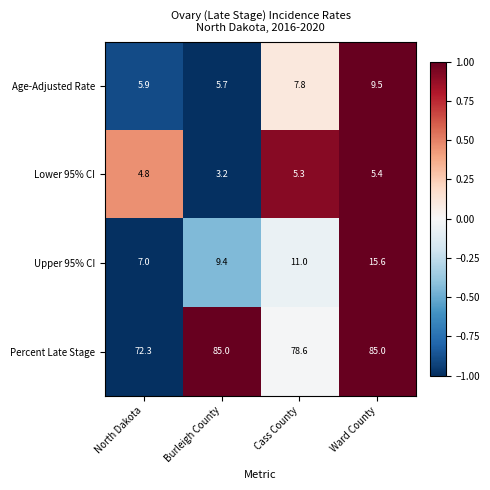

Reading left to right, list all the values displayed in this chart.

Age-Adjusted Rate: 5.9	5.7	7.8	9.5
Lower 95% CI: 4.8	3.2	5.3	5.4
Upper 95% CI: 7.0	9.4	11.0	15.6
Percent Late Stage: 72.3	85.0	78.6	85.0